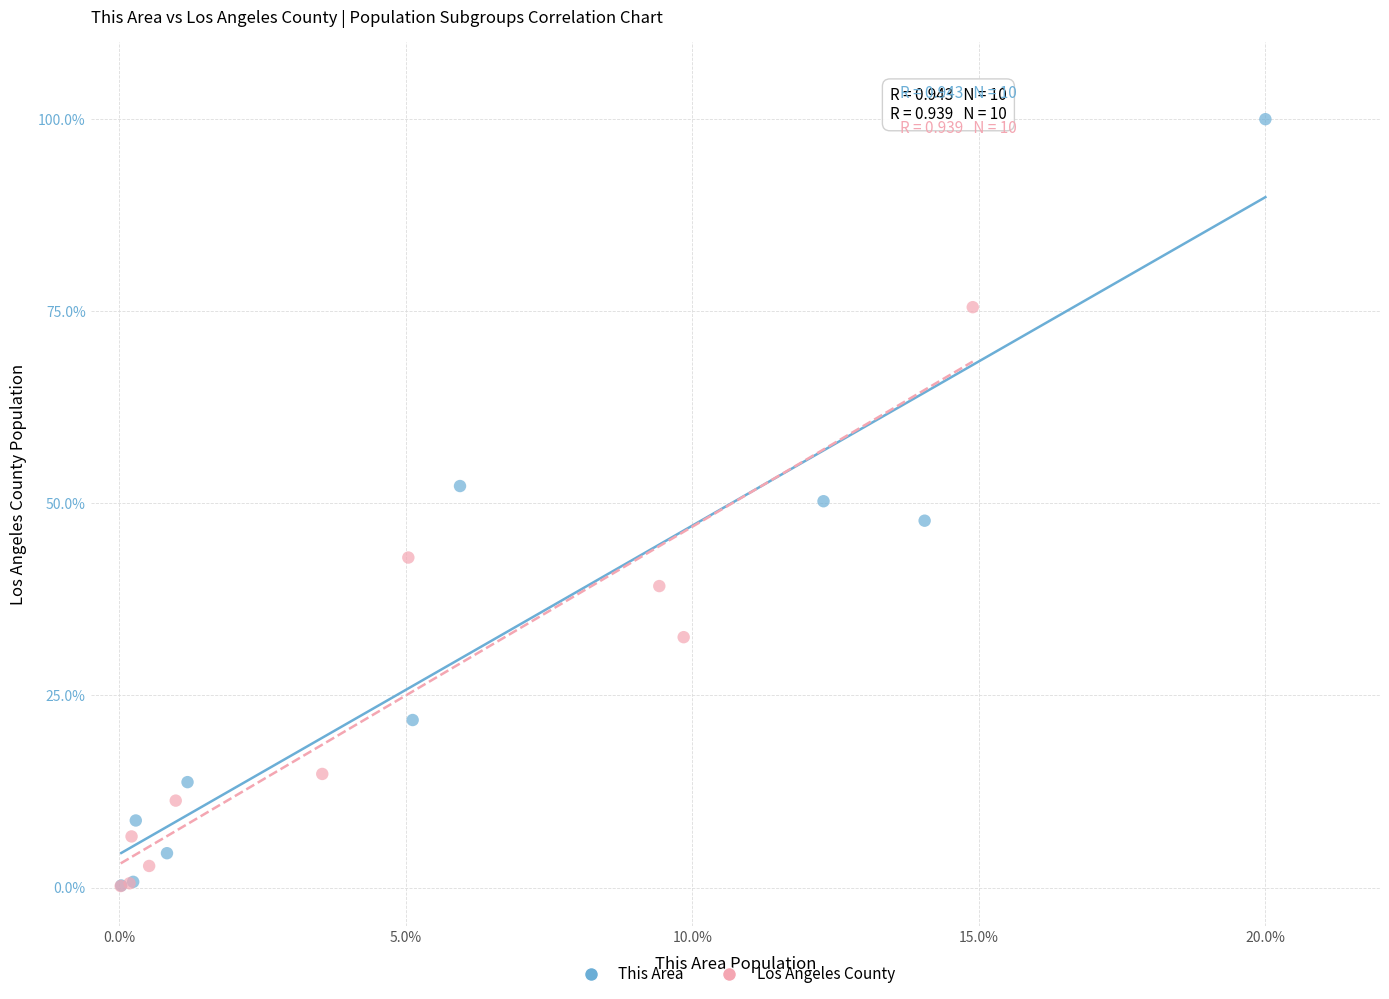

Which series contains the highest Y value?

This Area